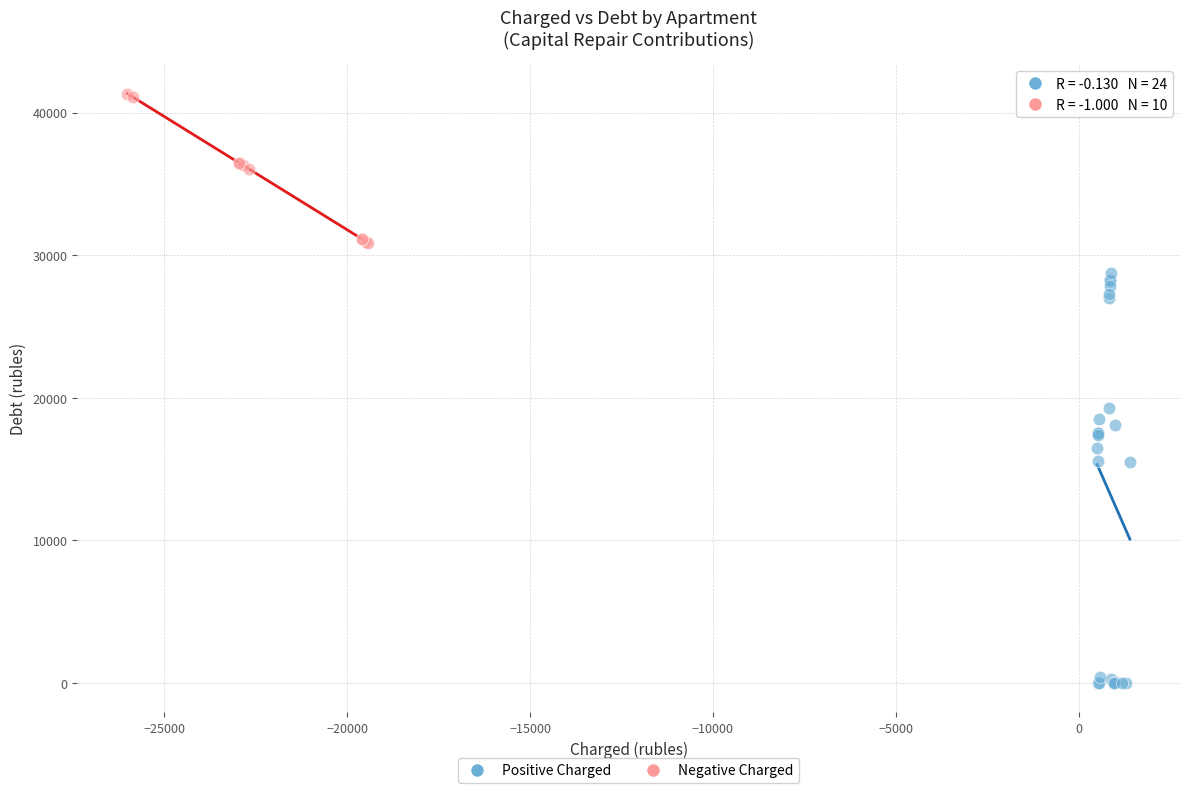

Which series contains the lowest Y value?

Positive Charged